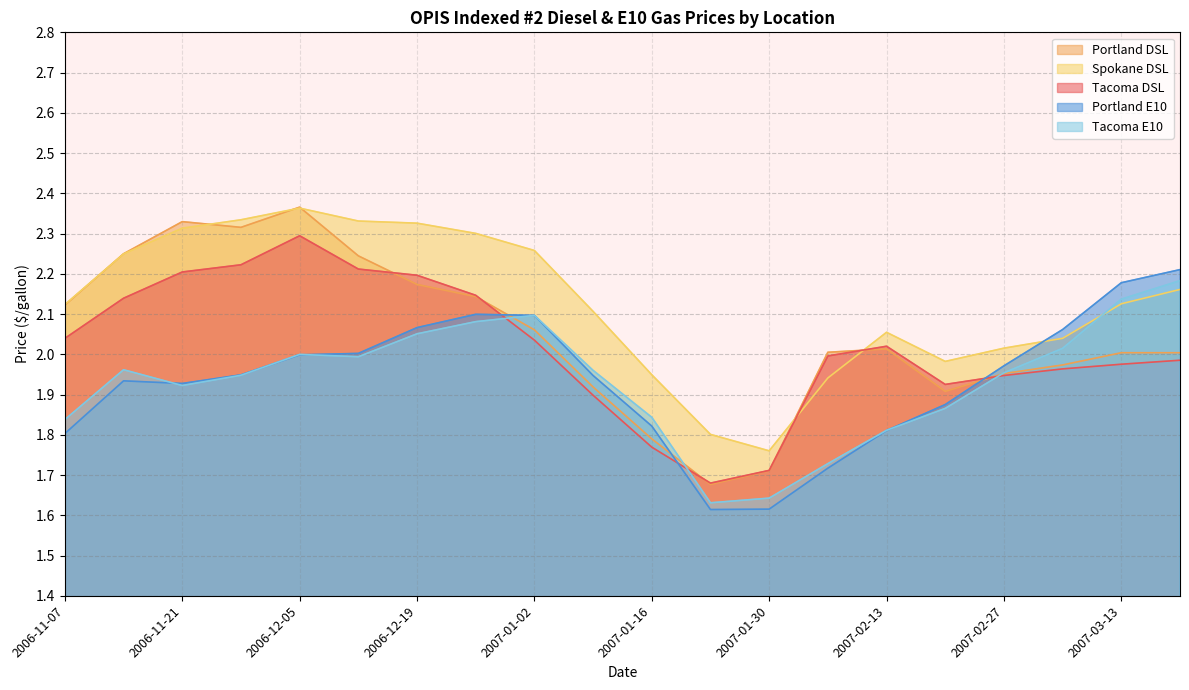

True or false: Spokane DSL has more than 0 points higher than both neighbors.

True